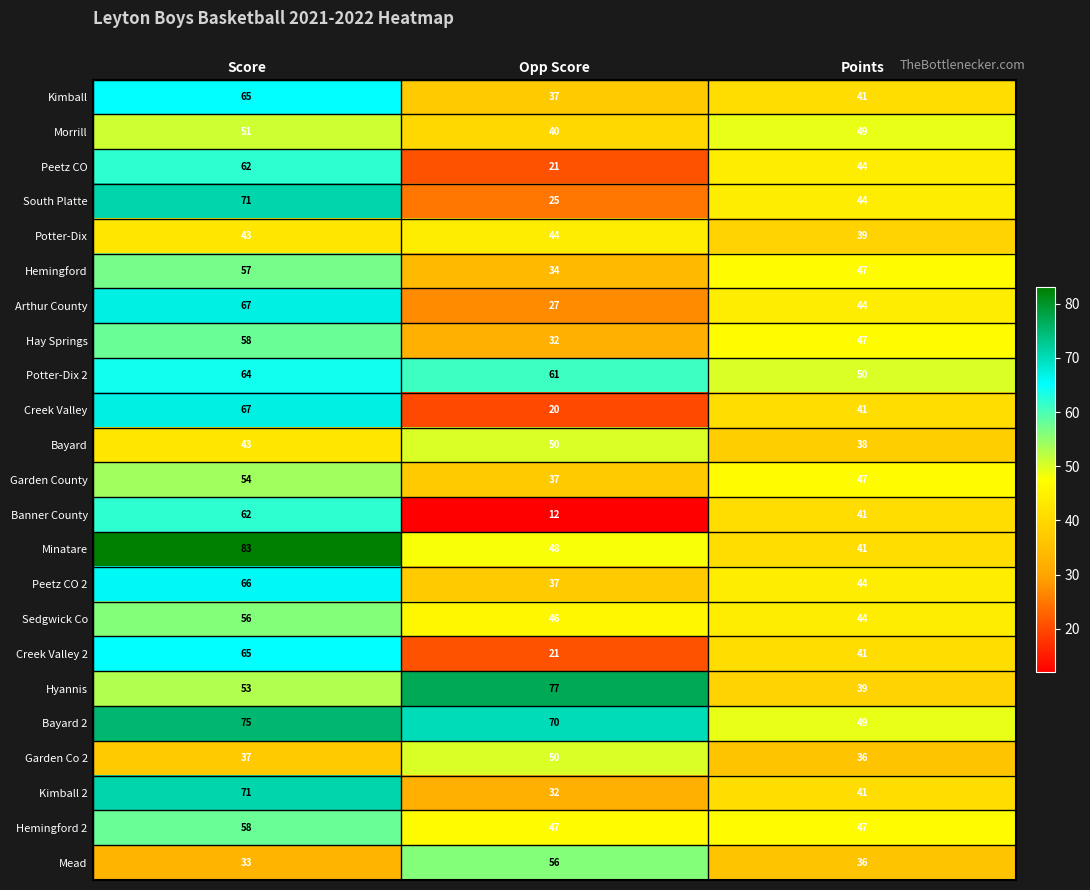

Which series has the largest total across all categories?

Bayard 2